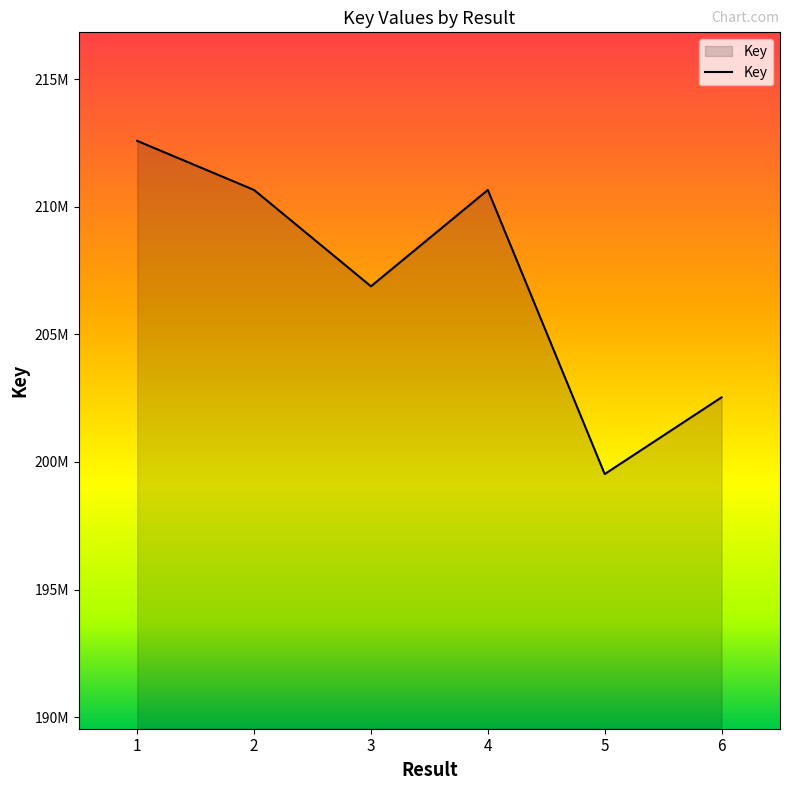

Which label corresponds to the smallest value in the chart?

5